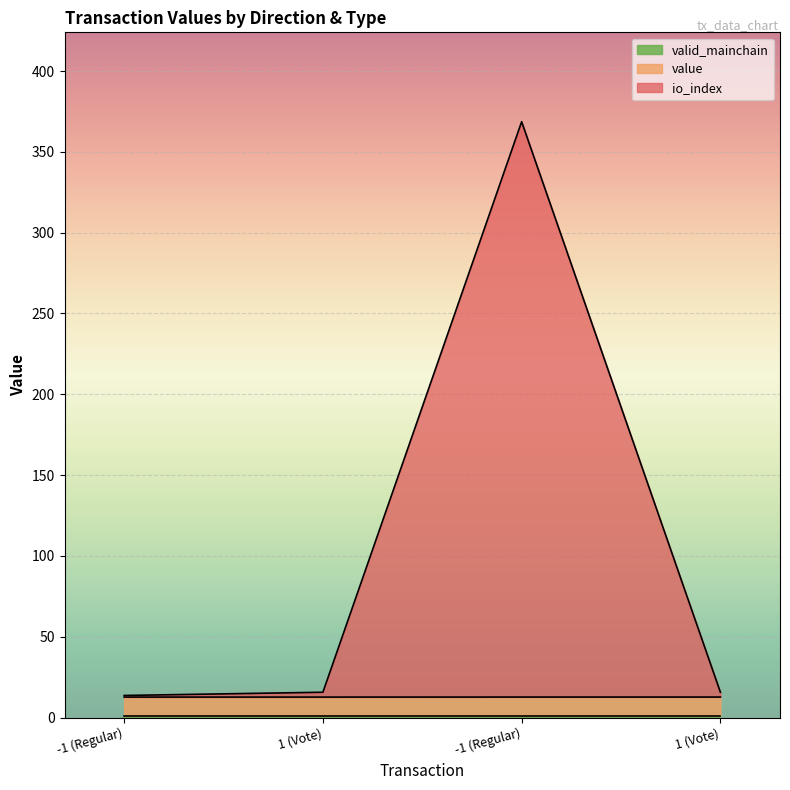

Rank the categories by value value from highest to lowest.

-1 (Regular), 1 (Vote), -1 (Regular), 1 (Vote)